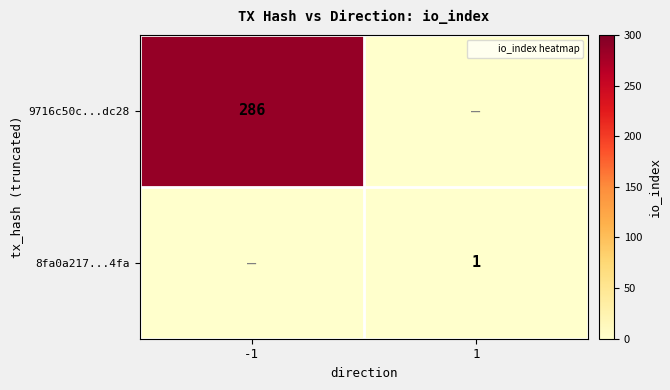

Is the value of 8fa0a217...4fa at 1 greater than the value of 9716c50c...dc28 at 1?

Yes